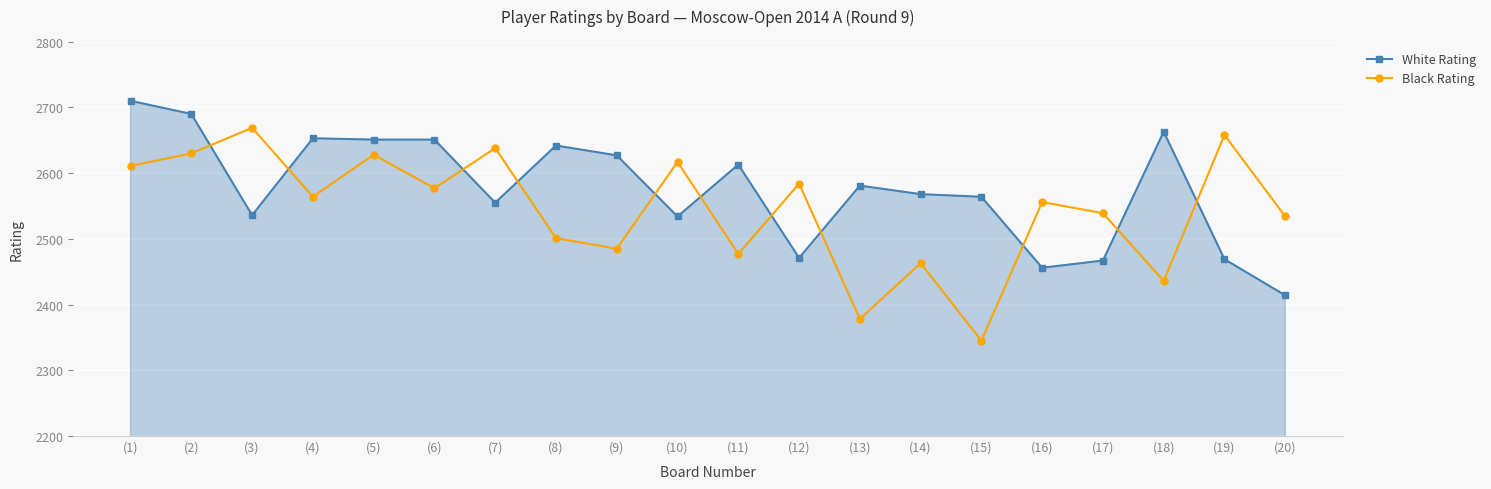

What position from the right is (14)?

7